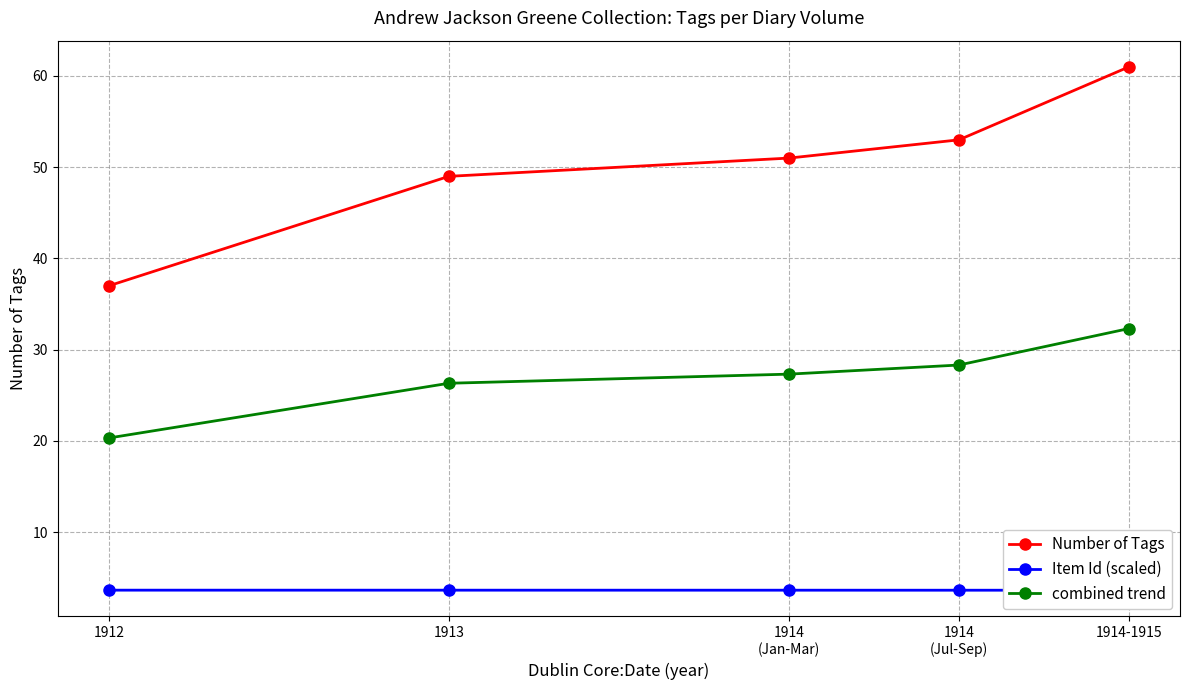

Is it true that Number of Tags equals 53.0 at 1914
(Jul-Sep)?

True